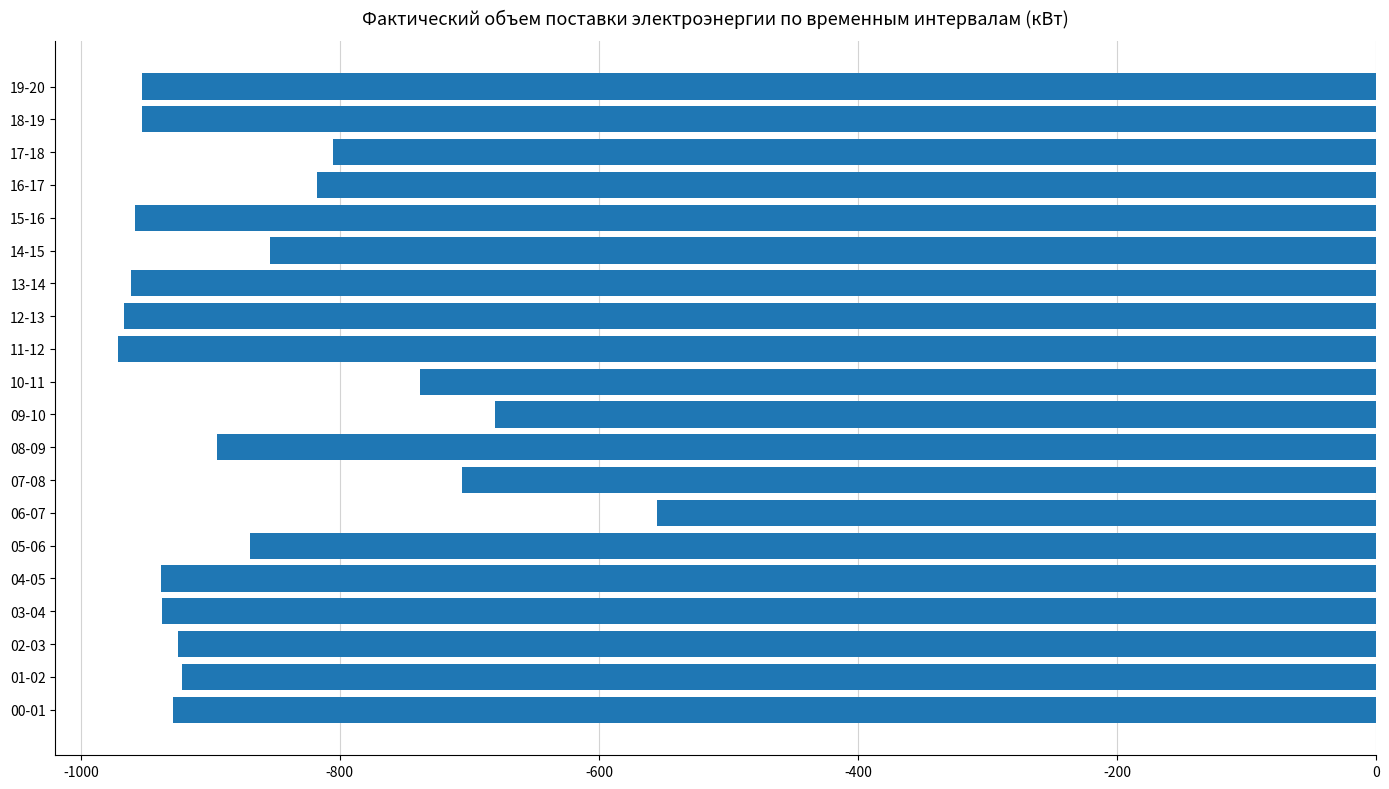

Between 07-08 and 12-13, which is larger?

07-08